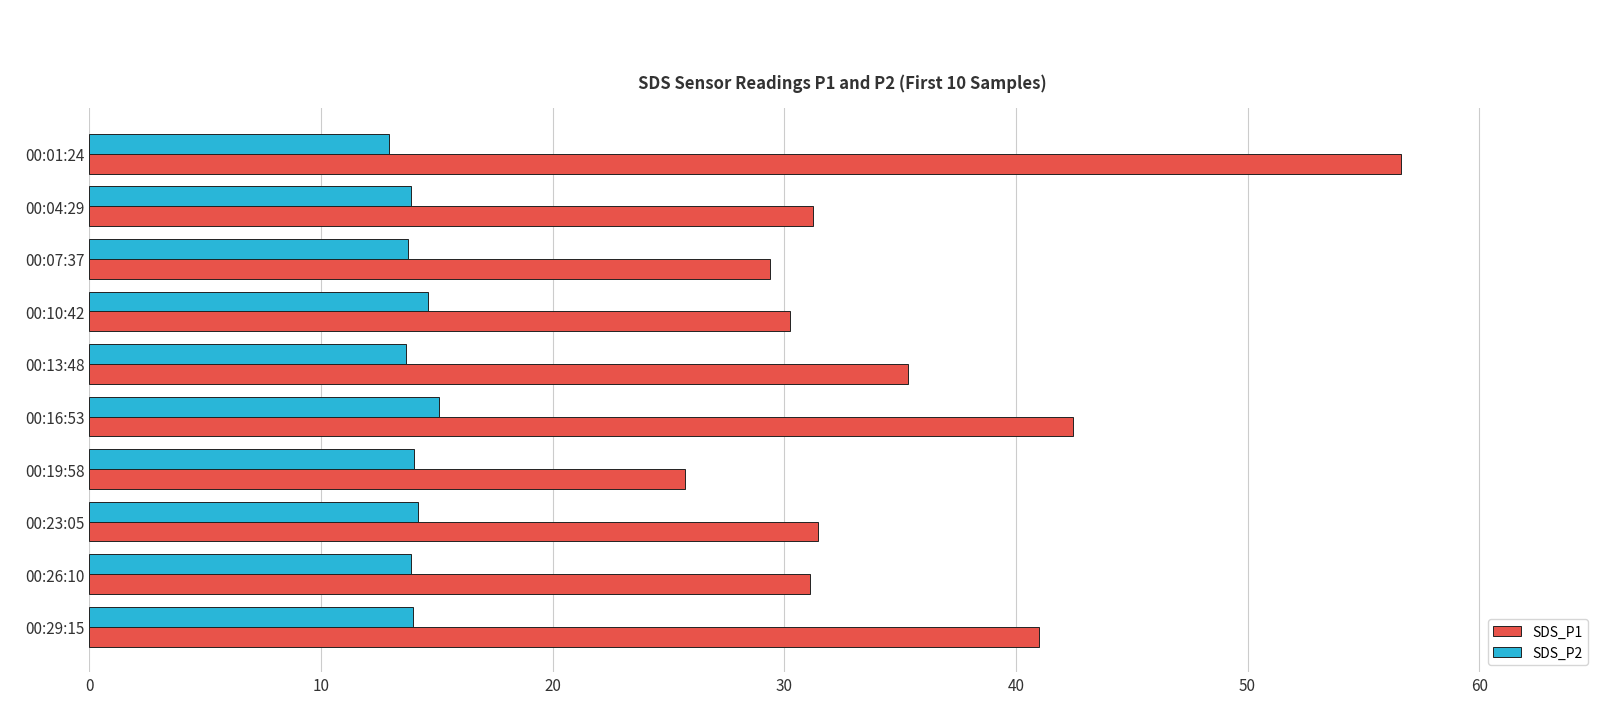

What is the lowest value of the SDS_P1 series?

25.7